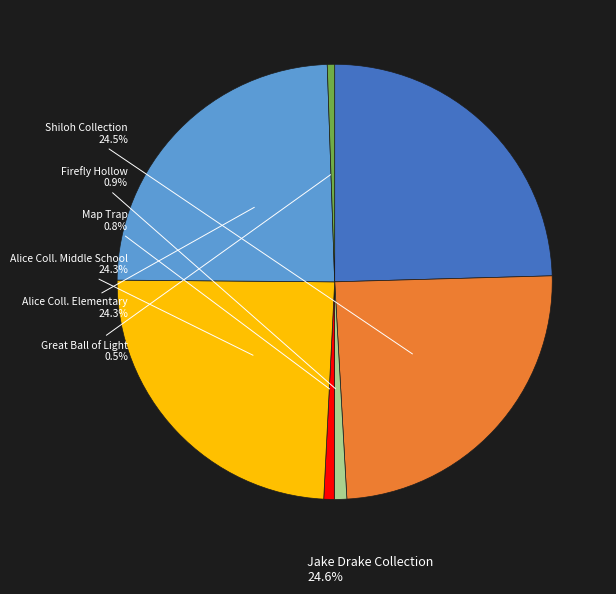

Does any single category account for the majority?

No